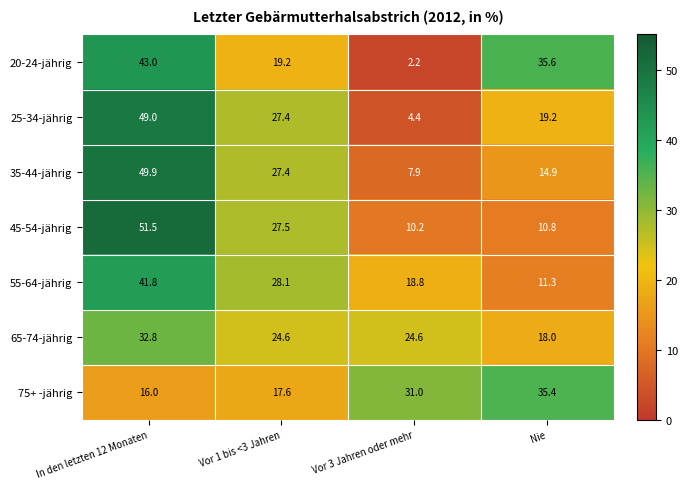

The value of 45-54-jährig at Nie is 10.8. True or false?

True